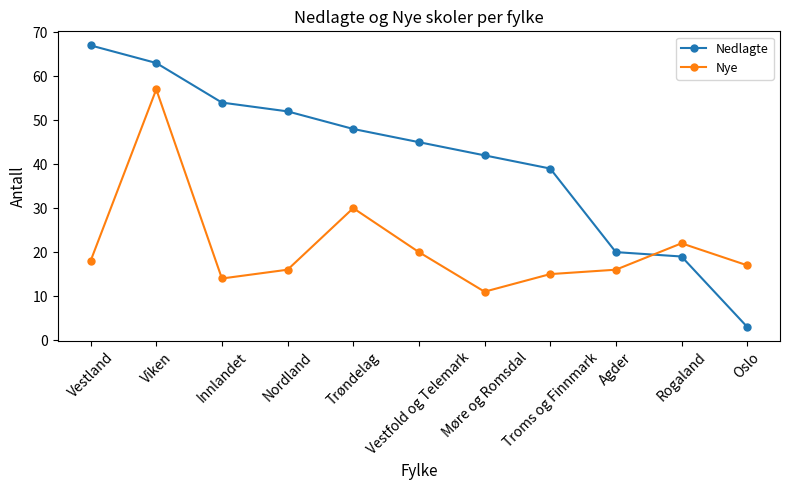

What are all the series names shown in the legend?

Nedlagte, Nye